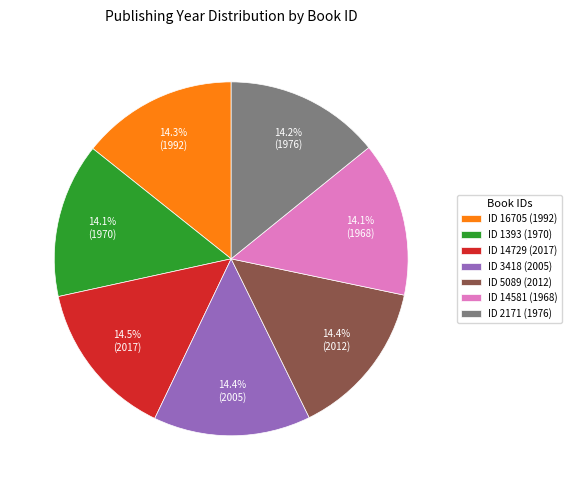

Approximately how many times larger is the value at ID 1393 (1970) compared to ID 14729 (2017)?

1.0